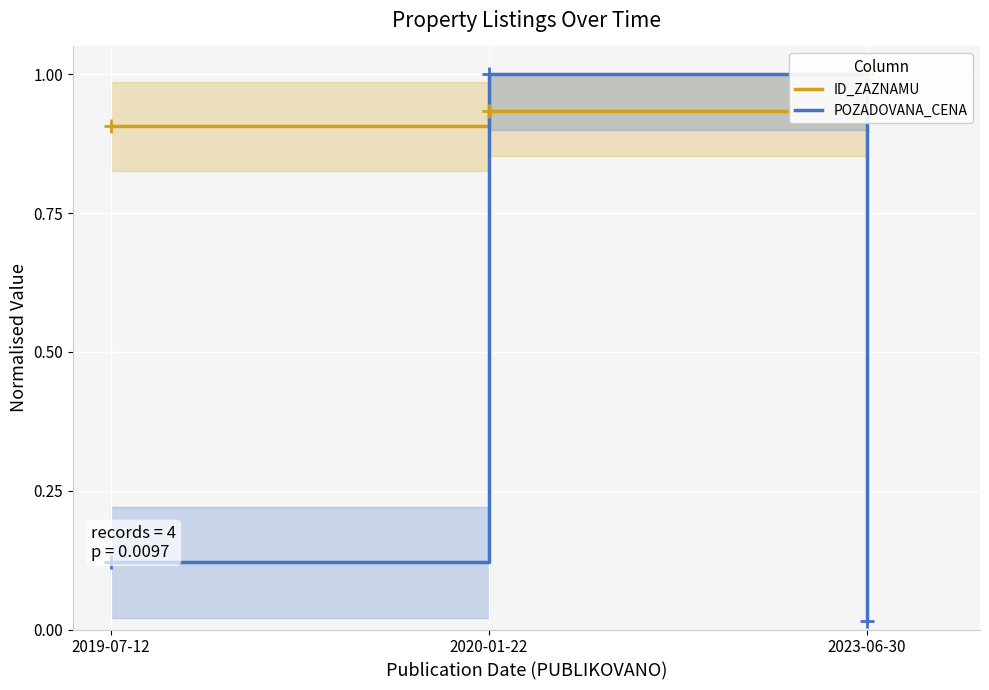

What is the total value across all series at 2023-06-30?

1.0